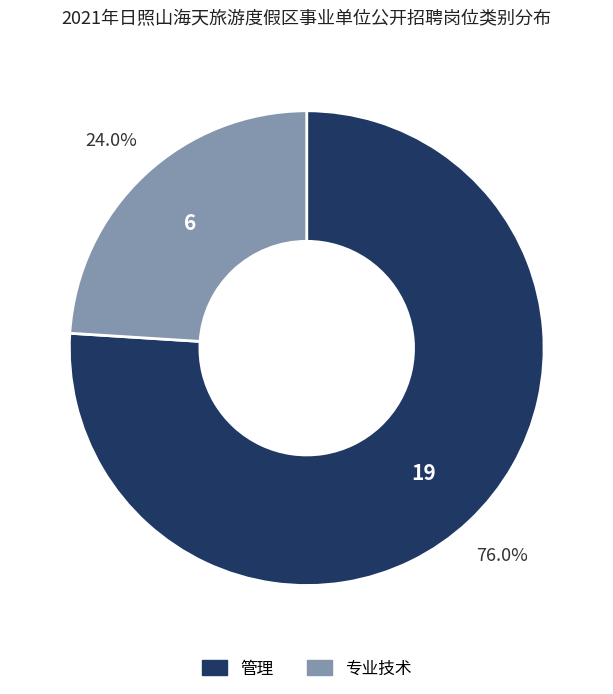

Approximately how many times larger is the value at 管理 compared to 专业技术?

3.2